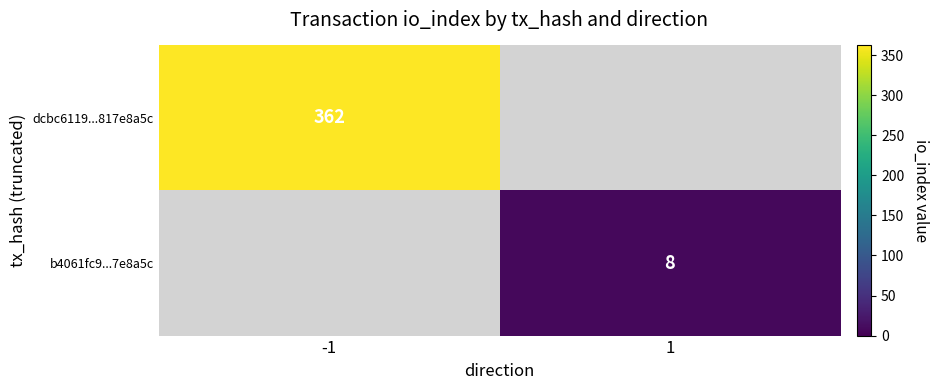

Is it true that b4061fc9...7e8a5c equals 11 at 1?

False